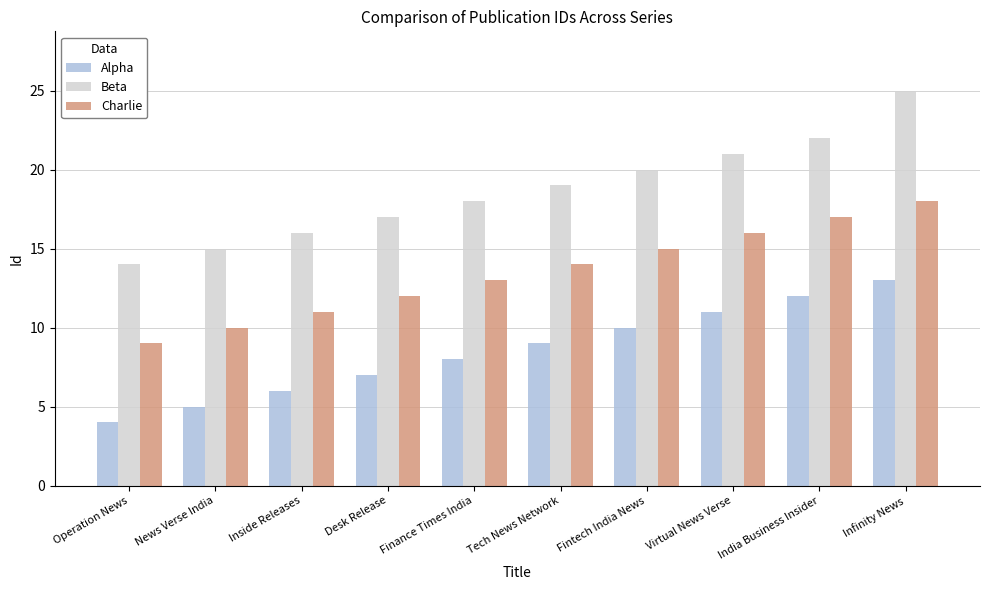

What is the difference between the Alpha values at India Business Insider and Operation News?

8